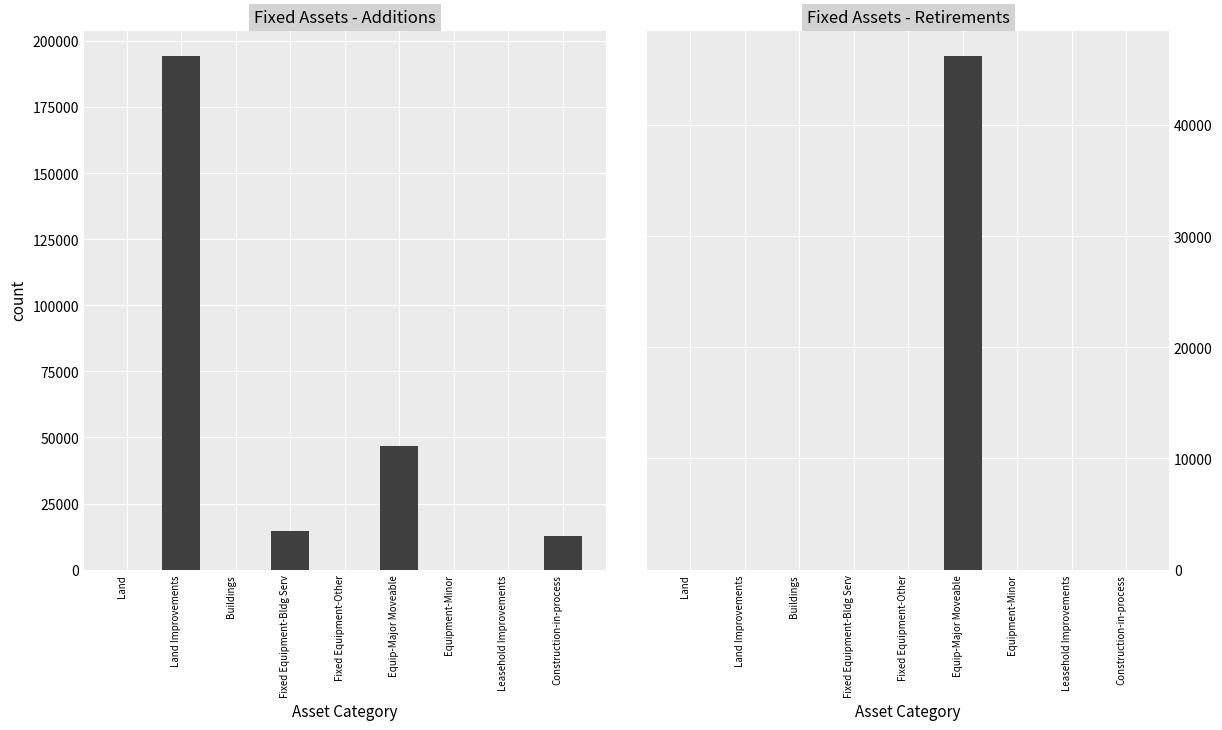

What is the difference between the second highest and second lowest values in the Additions series?

46764